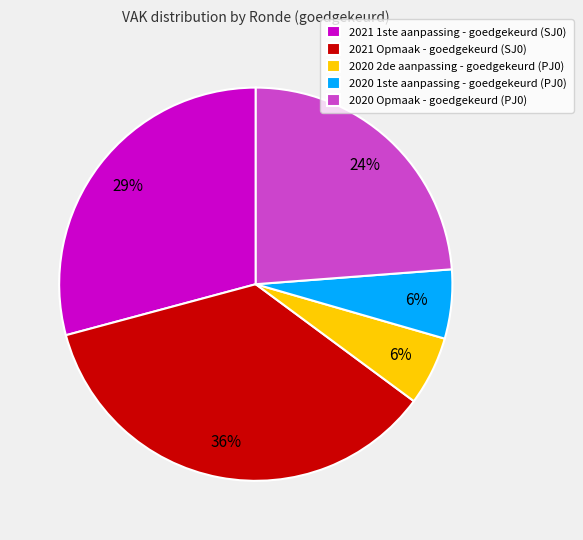

What percentage is the 2020 1ste aanpassing - goedgekeurd (PJ0) slice, to the nearest percent?

6%